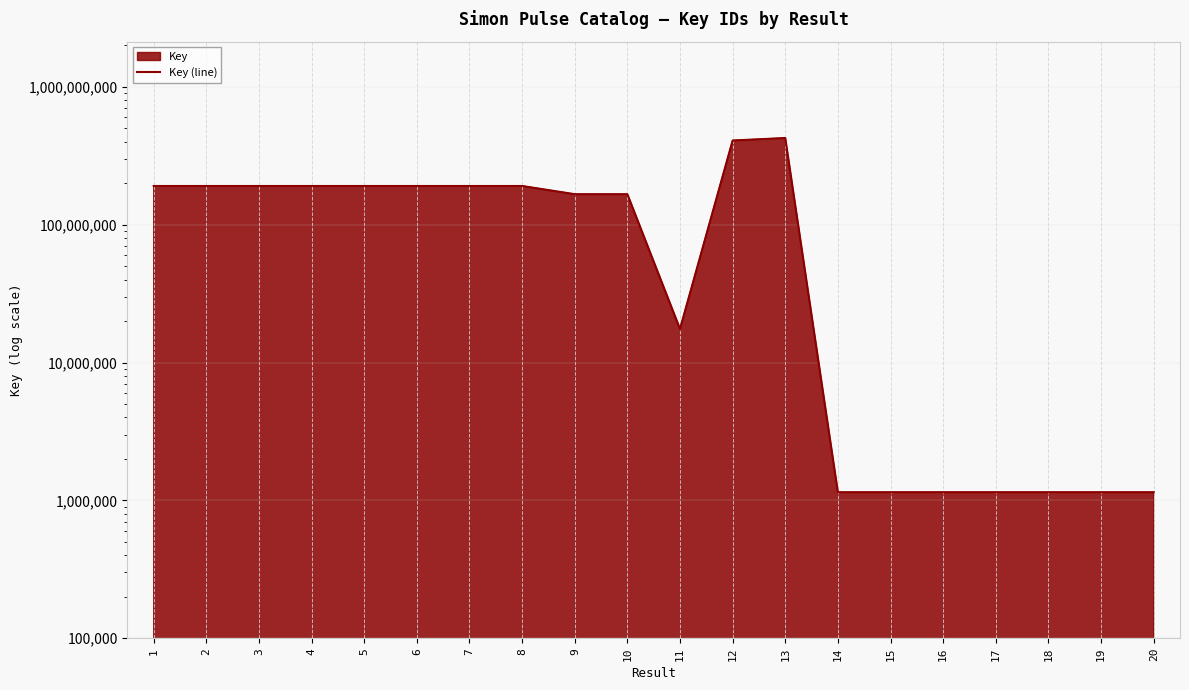

How many lines are shown in the chart?

1